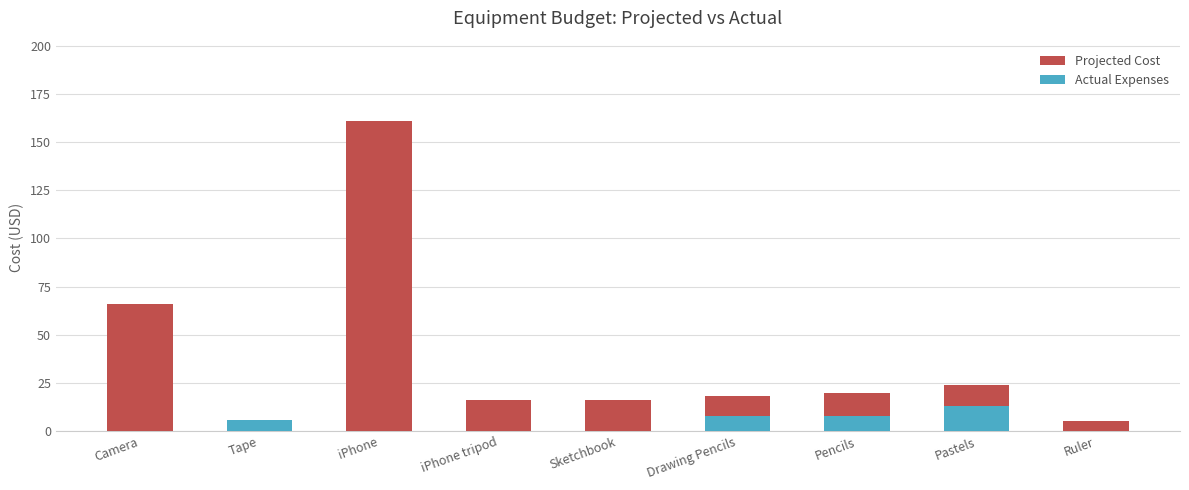

What is the difference between the Projected Cost values at Ruler and Drawing Pencils?

12.5